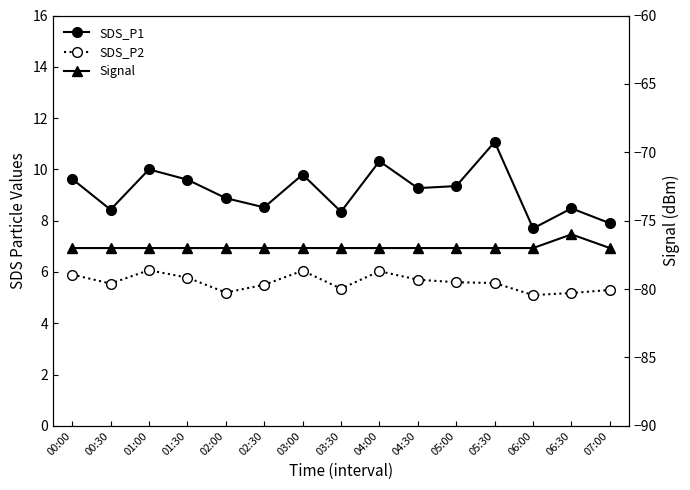

What is the total value across all series at 05:30?

-60.4